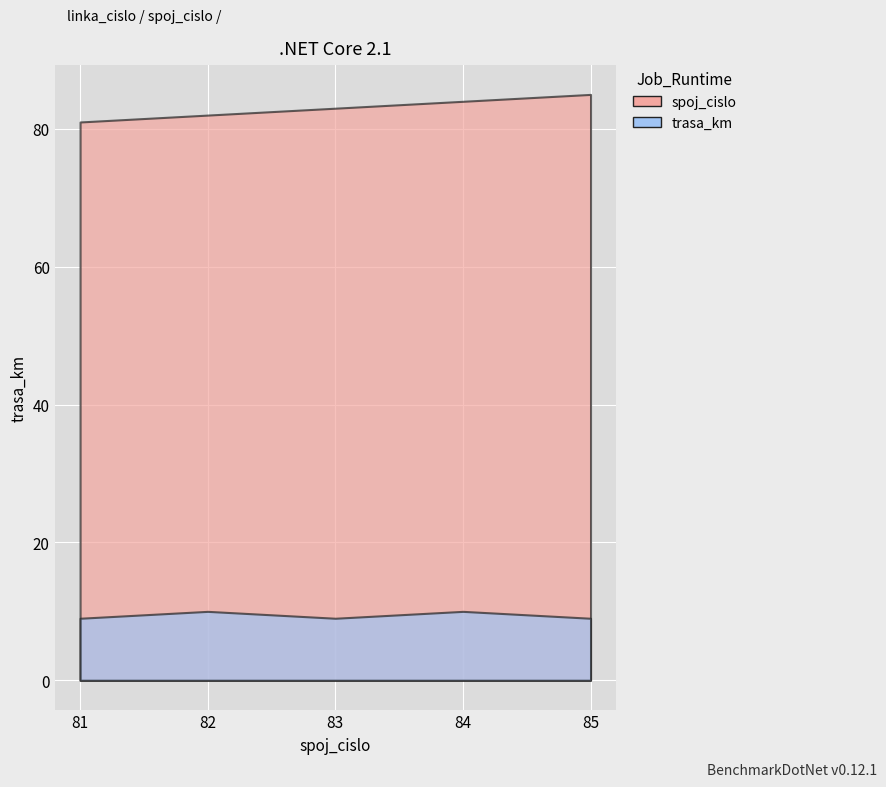

What is the total value across all series at 85?

94